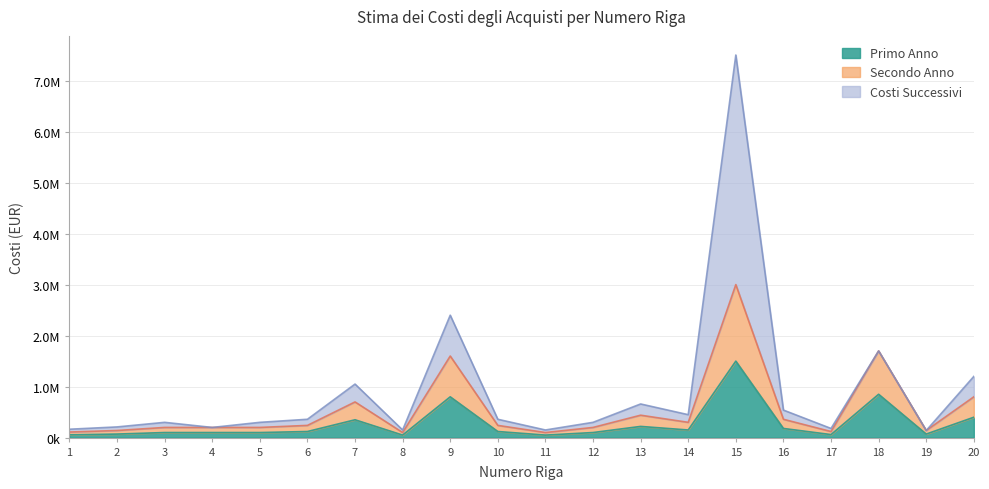

True or false: Secondo Anno and Primo Anno intersect in this chart.

False